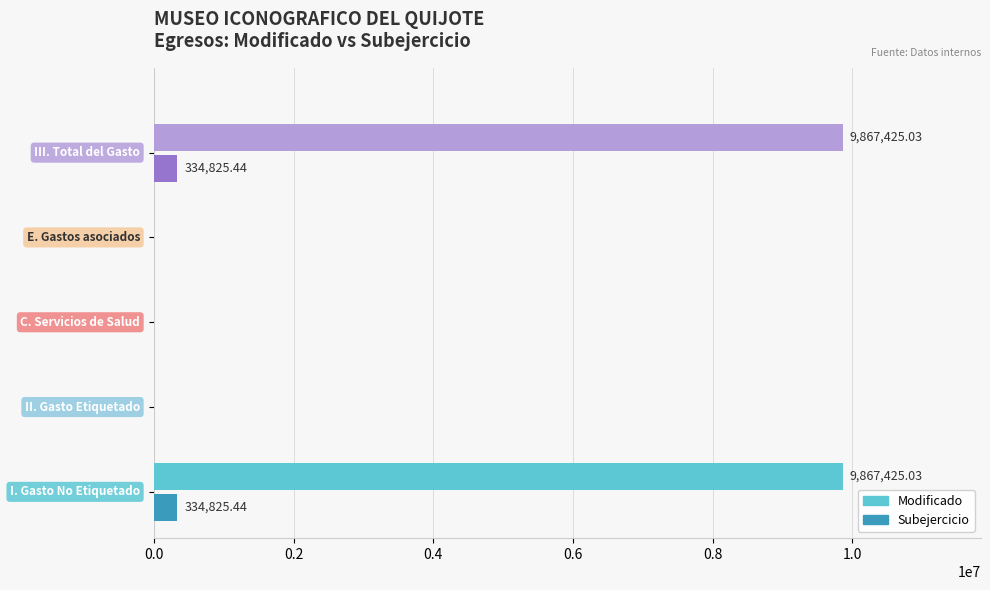

Which series has the largest total across all categories?

Modificado